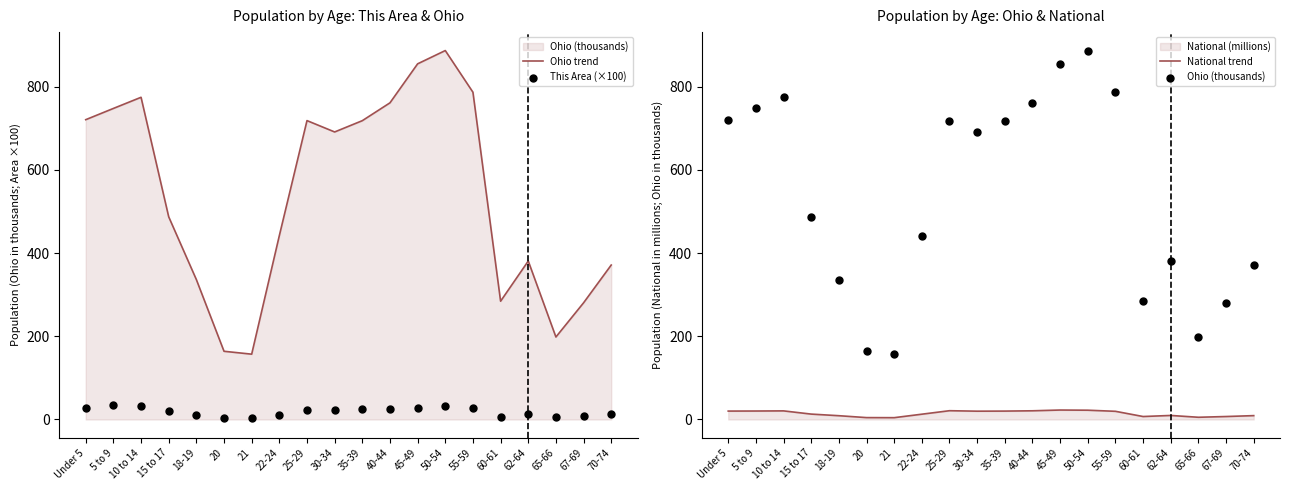

Is the value of Ohio trend at 22-24 greater than the value of National trend at 40-44?

Yes